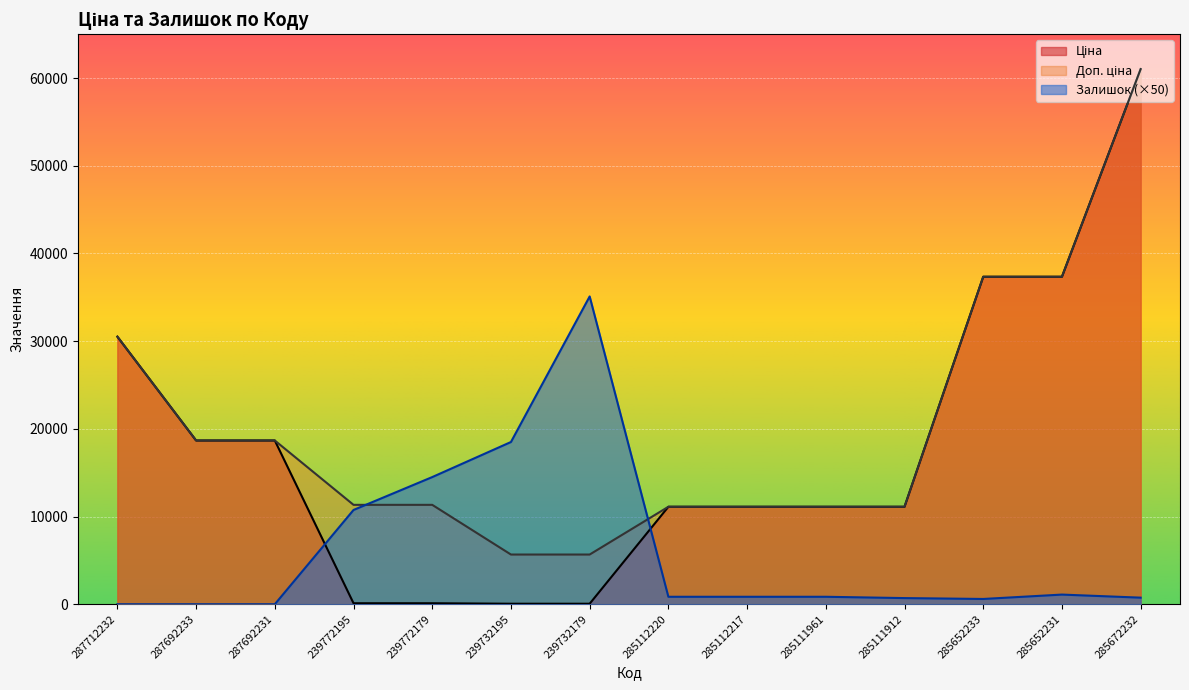

In Залишок, how many points are higher than both neighbors (excluding endpoints)?

2